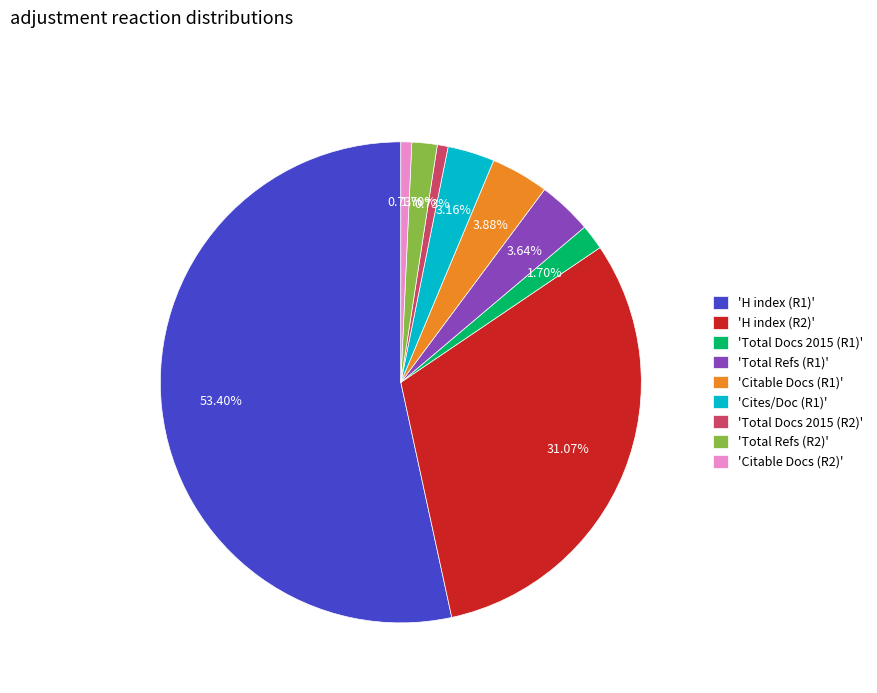

Between 'Total Docs 2015 (R1)' and 'Cites/Doc (R1)', which is larger?

'Cites/Doc (R1)'